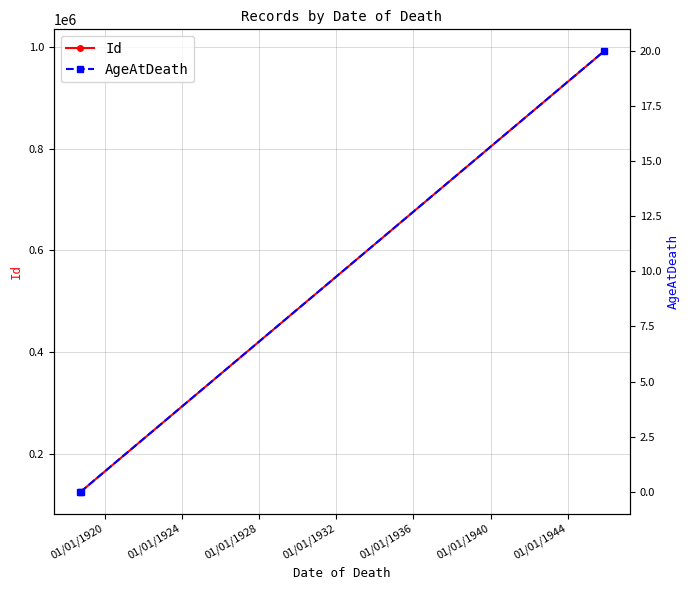

What is the lowest value of the Id series?

126325